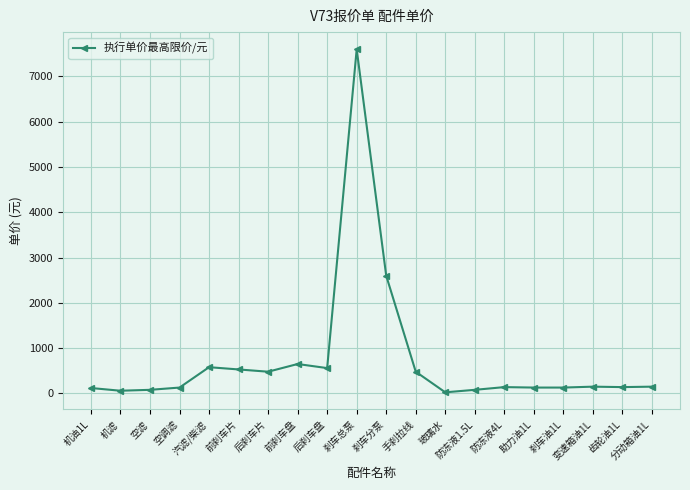

Does the chart display data point markers on the line(s)?

Yes